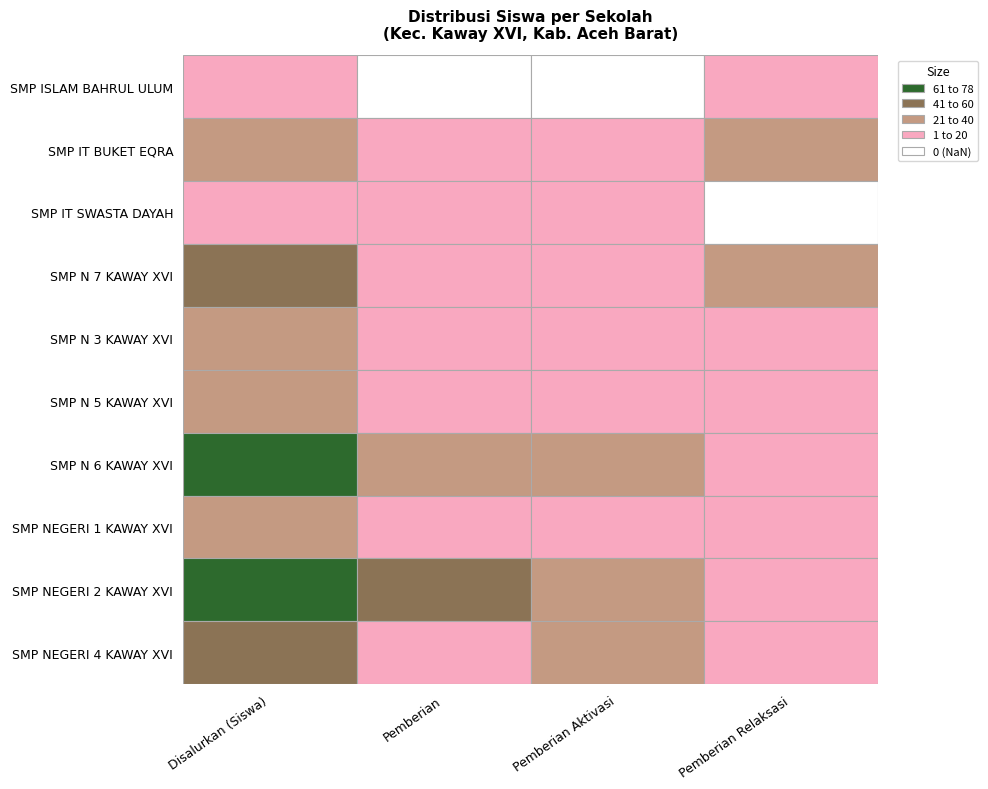

Which category has the highest value in the Pemberian Relaksasi series?

3